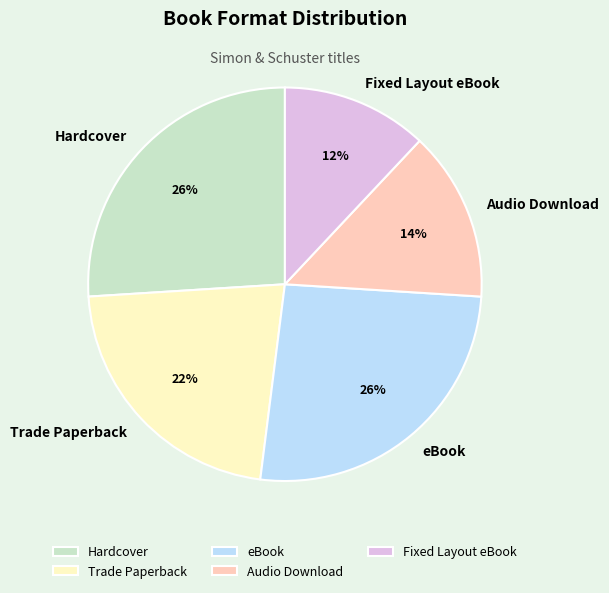

Which has a higher value, Trade Paperback or eBook?

eBook